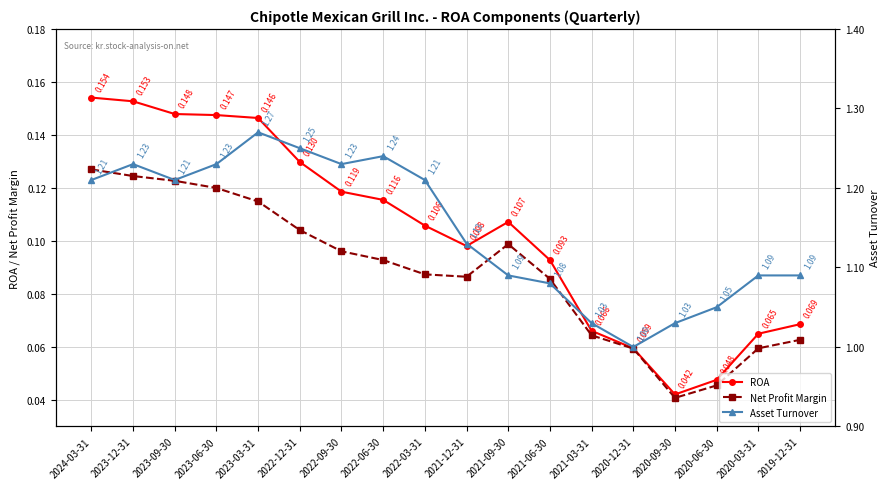

At which category is the sum across all series the highest?

2023-03-31